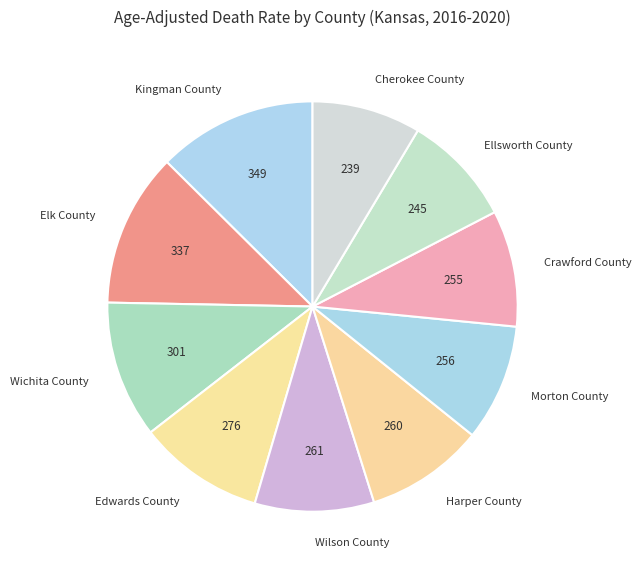

Between Edwards County and Wichita County, which is larger?

Wichita County